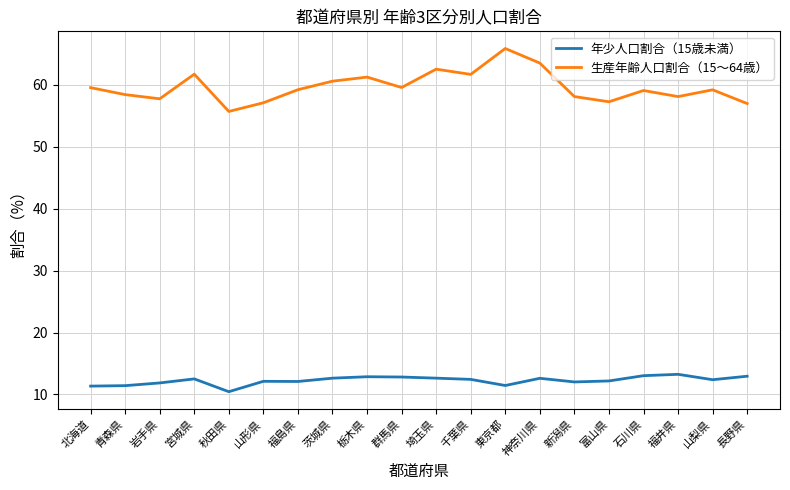

Which series has the largest total across all categories?

生産年齢人口割合（15～64歳）